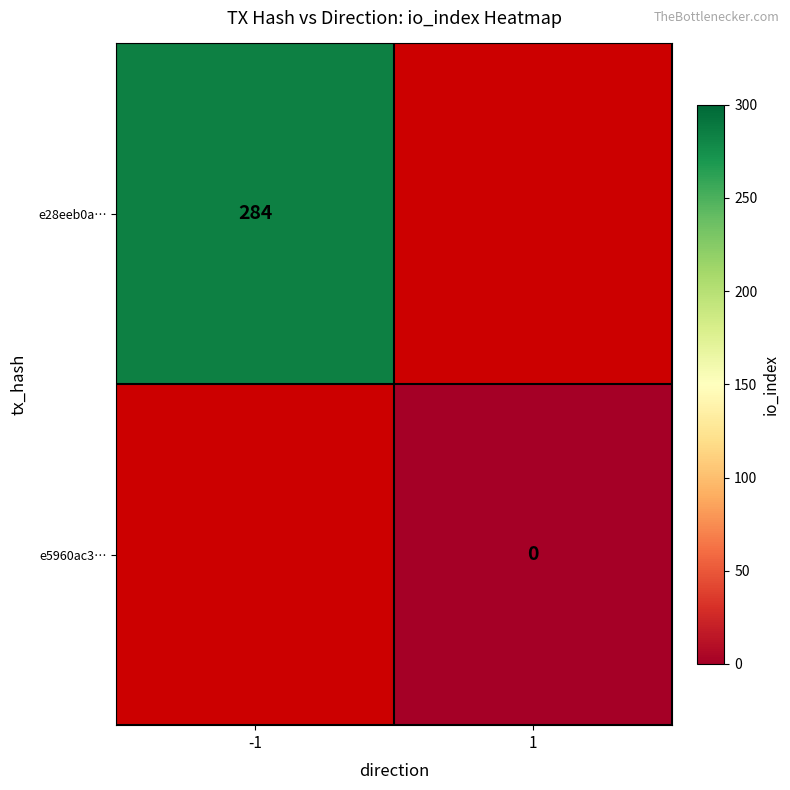

Is it true that e28eeb0a… equals 284 at -1?

True